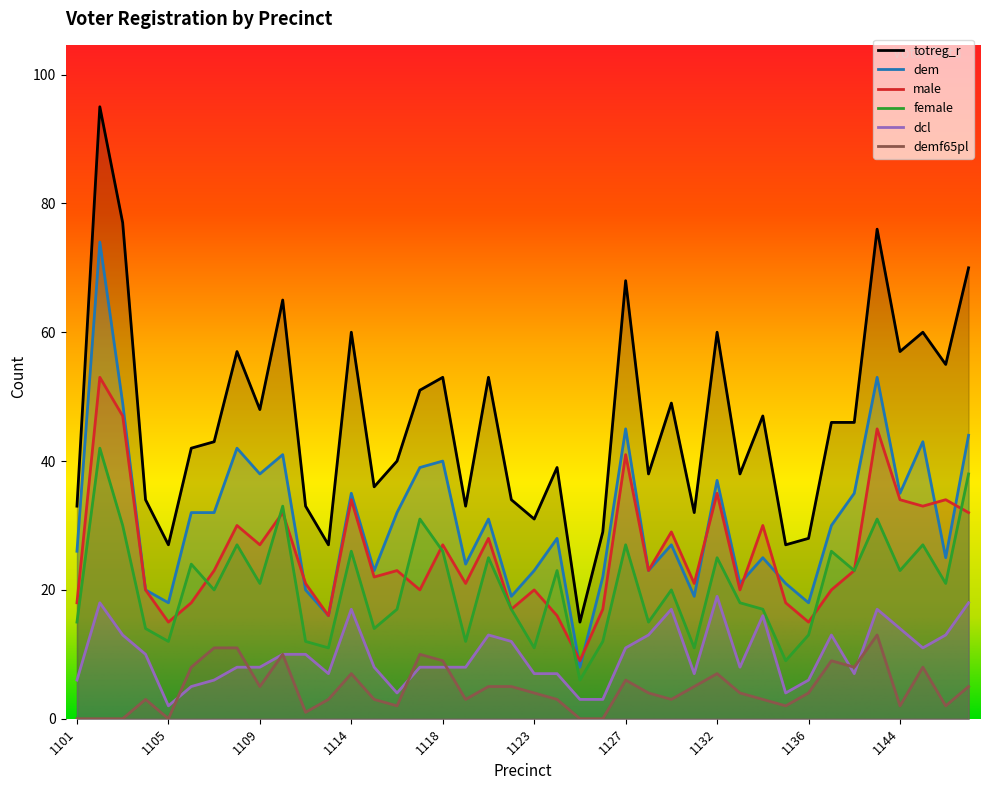

Which series has the widest spread of values?

totreg_r